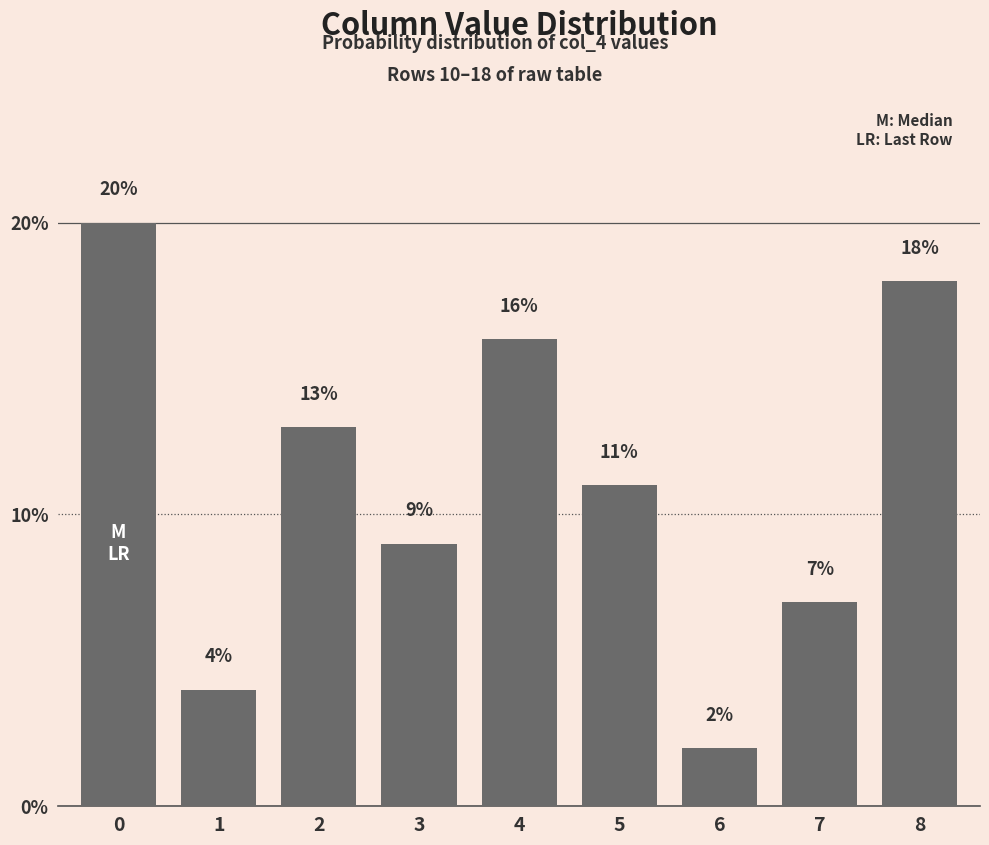

How many values are between 7 and 16?

5